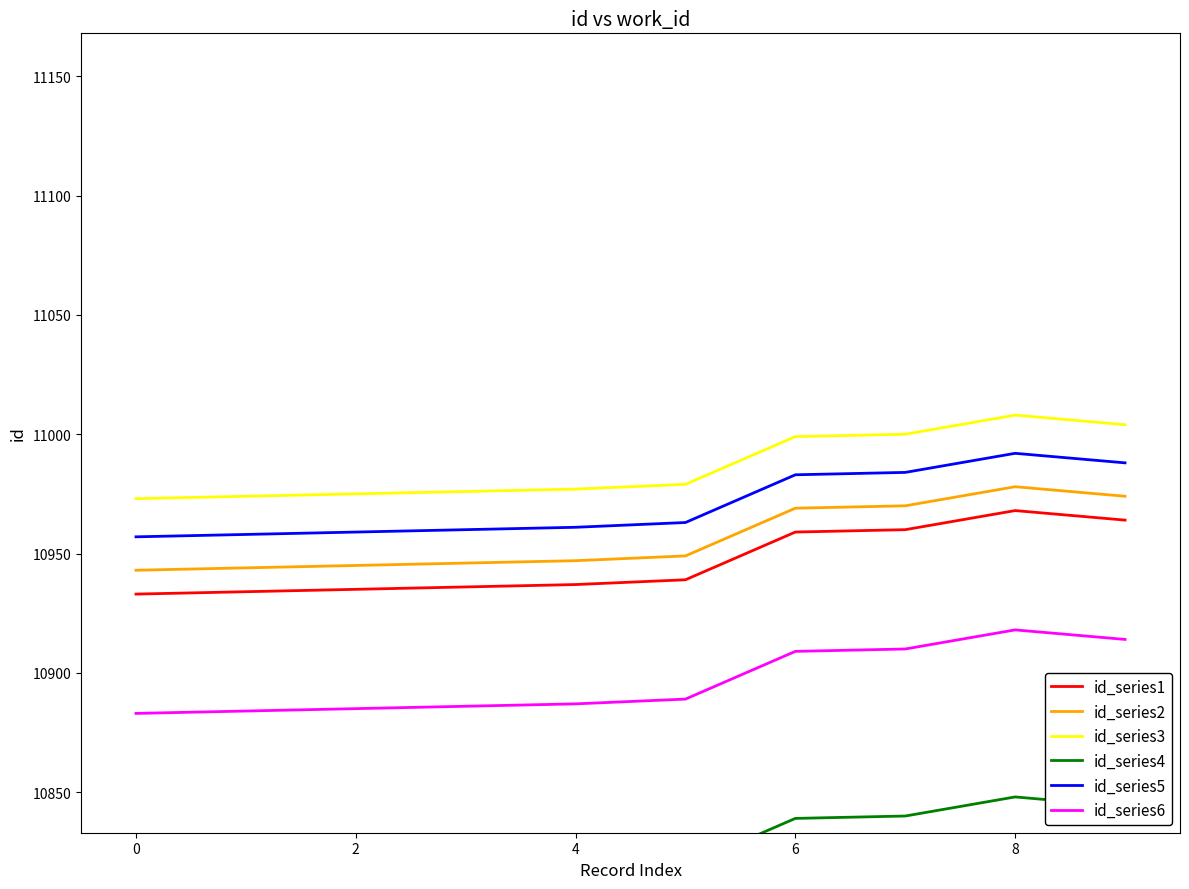

How many series are shown in this chart?

6